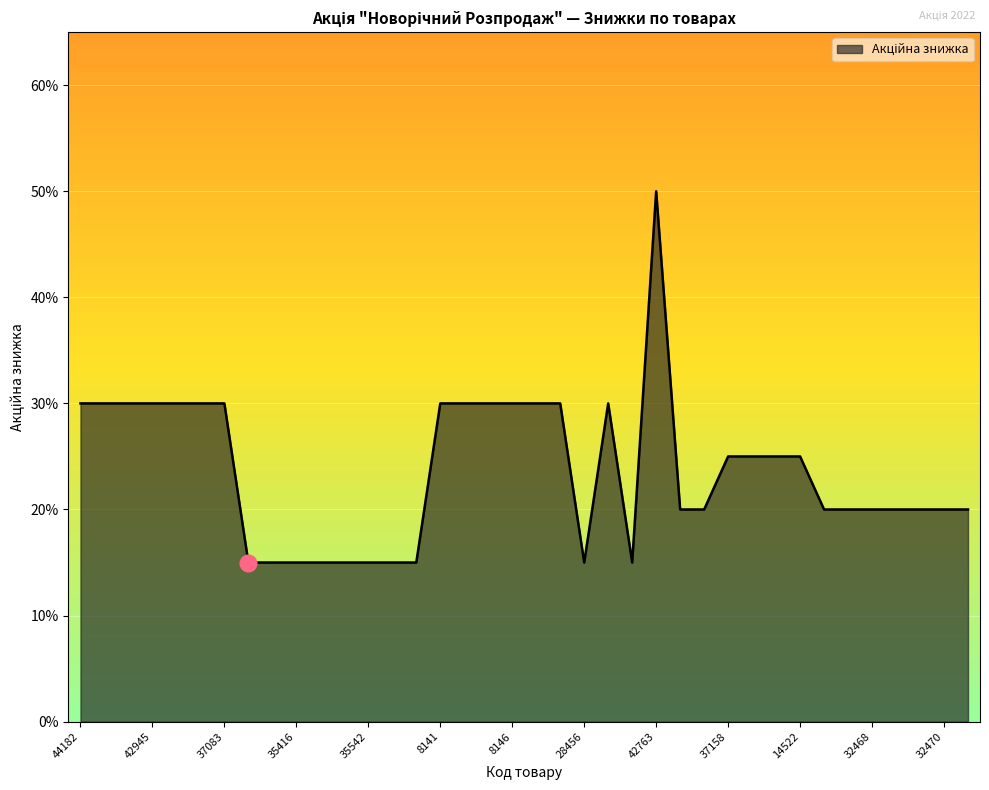

What is the average value?

0.2